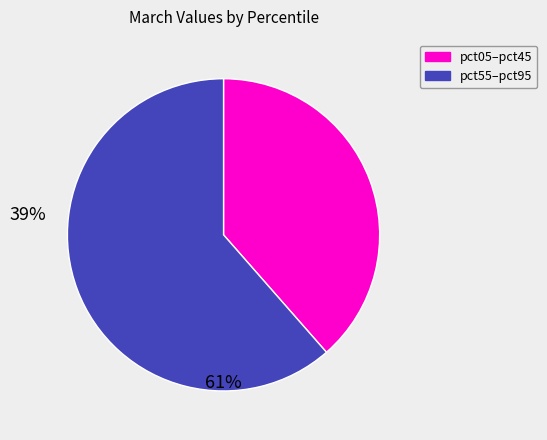

Does any single category account for the majority?

Yes